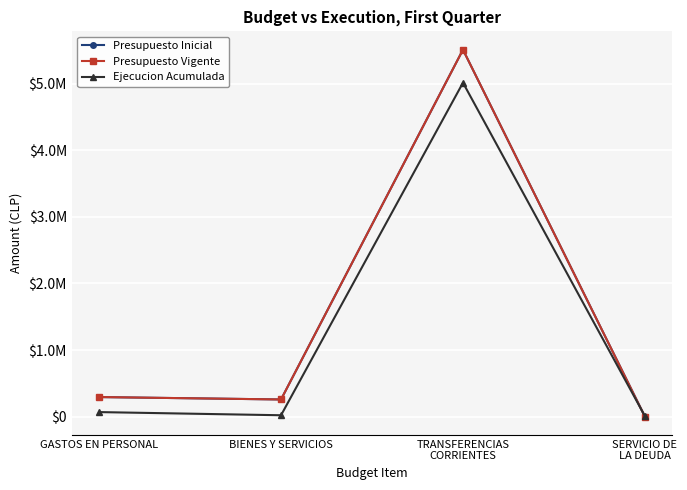

True or false: Presupuesto Inicial and Presupuesto Vigente cross at least once.

False